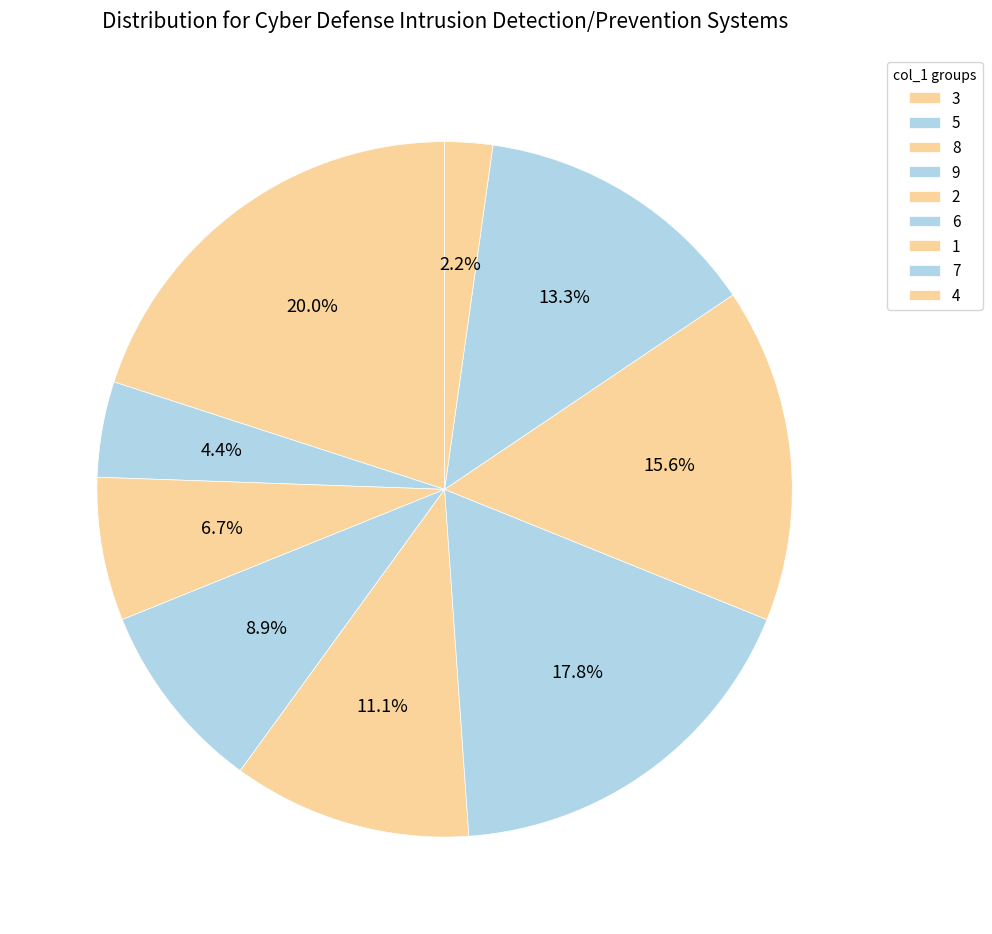

What portion of the pie excludes 7?

86.7%